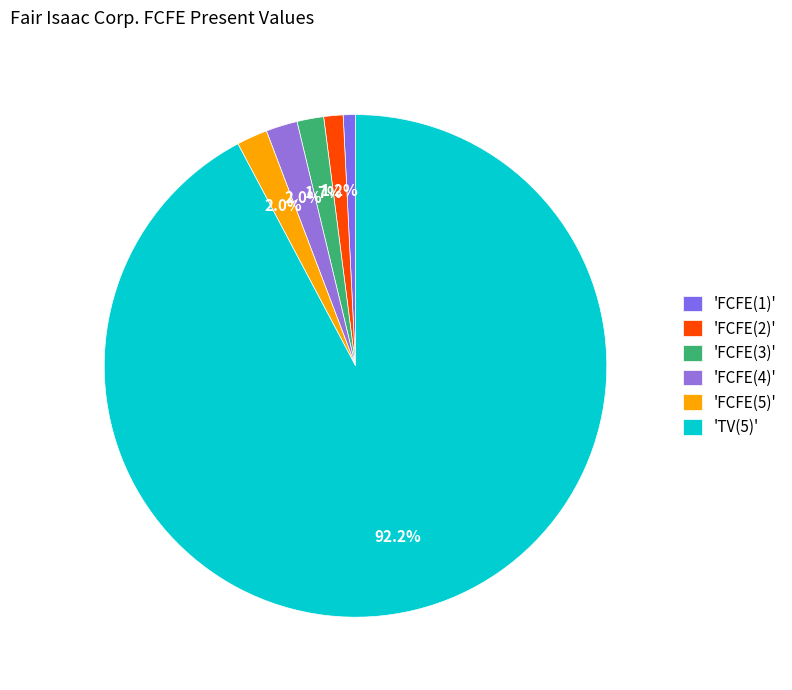

Count the number of slices in the pie.

6